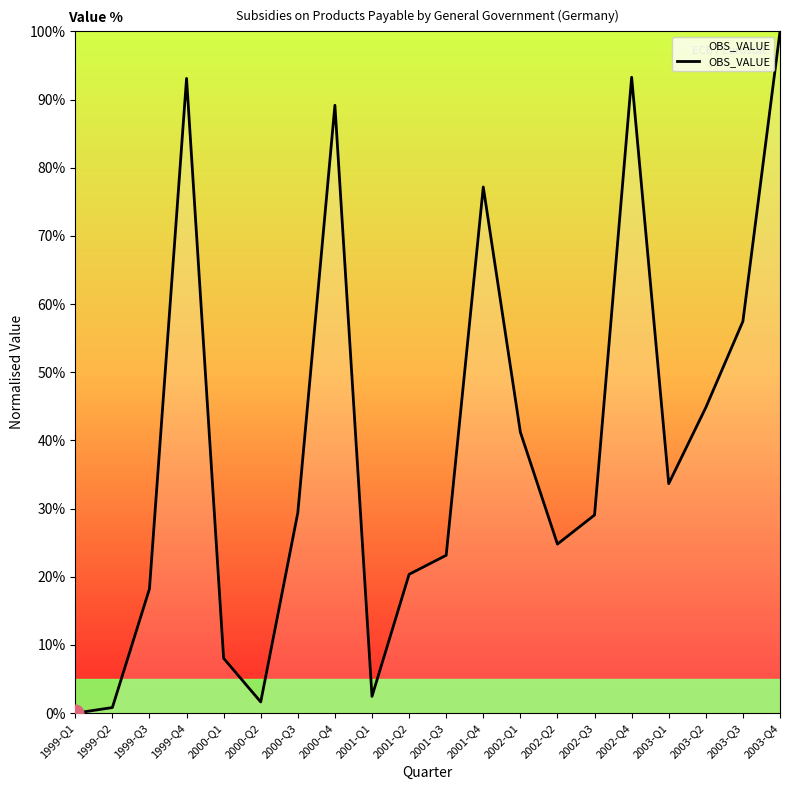

What is the greatest value displayed?

100.0